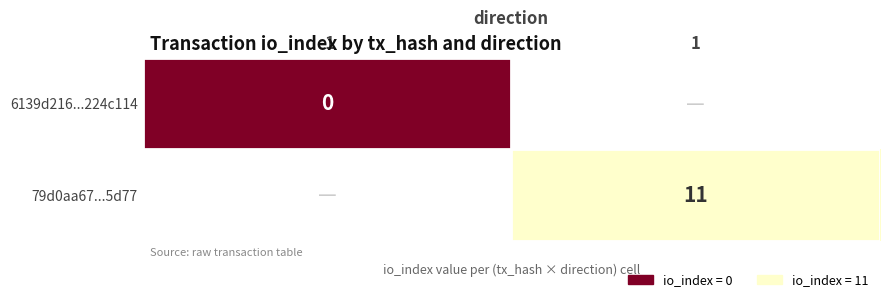

Is it true that 79d0aa67...5d77 equals 11 at 1?

True